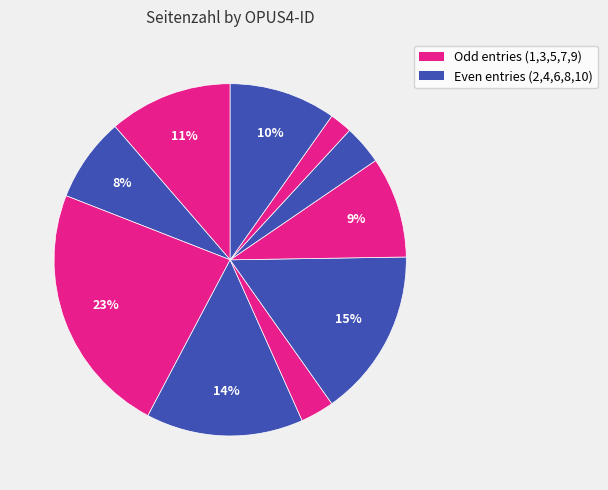

How many slices are in this pie chart?

10